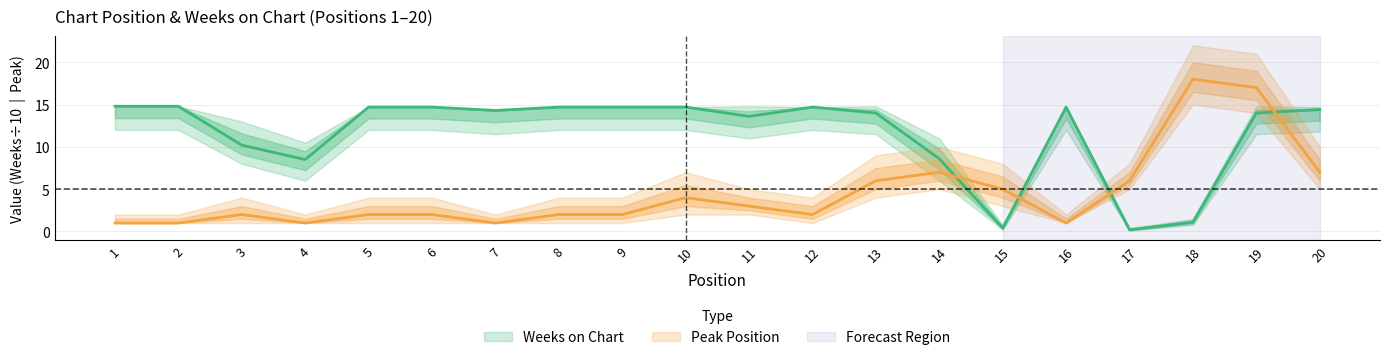

Reading right to left, what are all the values shown in this chart?

Peak Position: 7.0	17.0	18.0	6.0	1.0	5.0	7.0	6.0	2.0	3.0	4.0	2.0	2.0	1.0	2.0	2.0	1.0	2.0	1.0	1.0
Weeks on Chart: 14.4	14.0	1.1	0.2	14.7	0.4	8.6	14.0	14.7	13.6	14.7	14.7	14.7	14.3	14.7	14.7	8.5	10.2	14.8	14.8